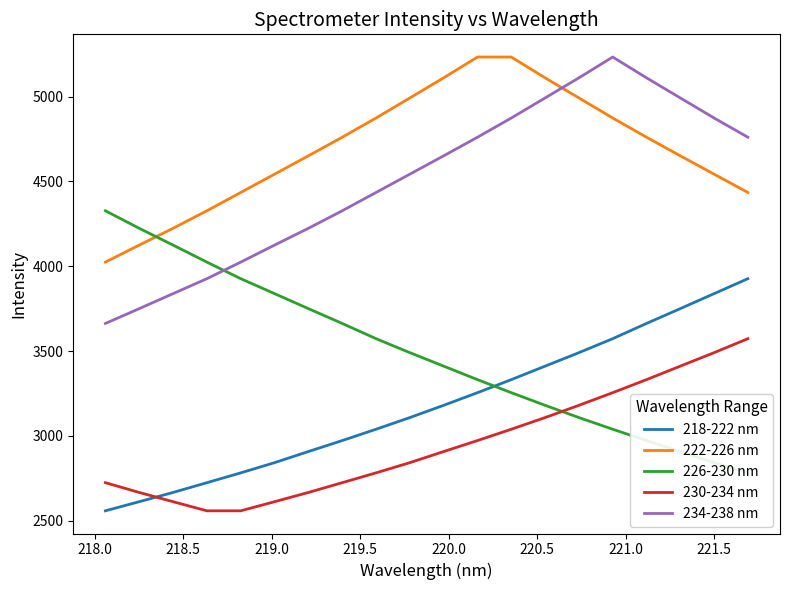

True or false: 230-234 nm and 218-222 nm intersect in this chart.

True